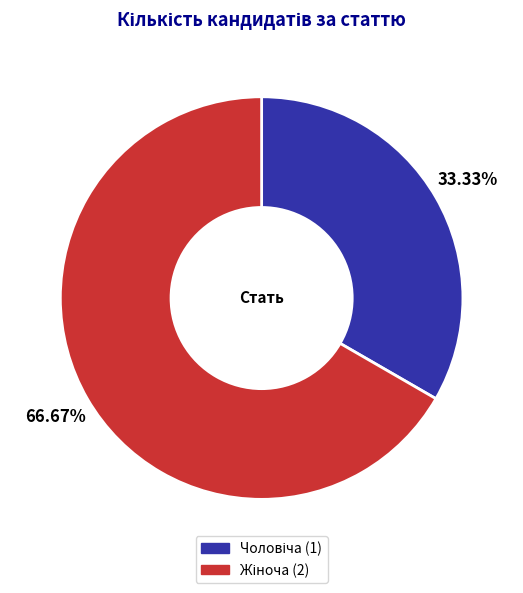

Is there any slice that represents more than half of the pie?

Yes